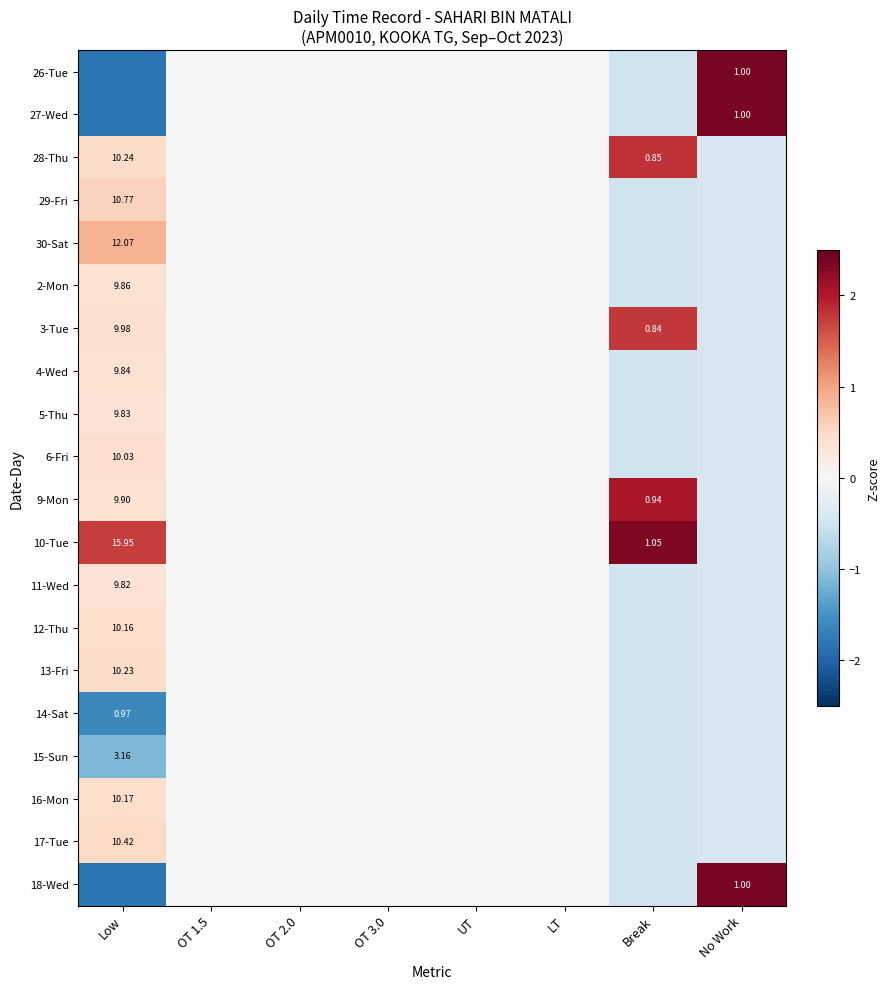

What is the minimum value shown in the chart?

-1.8